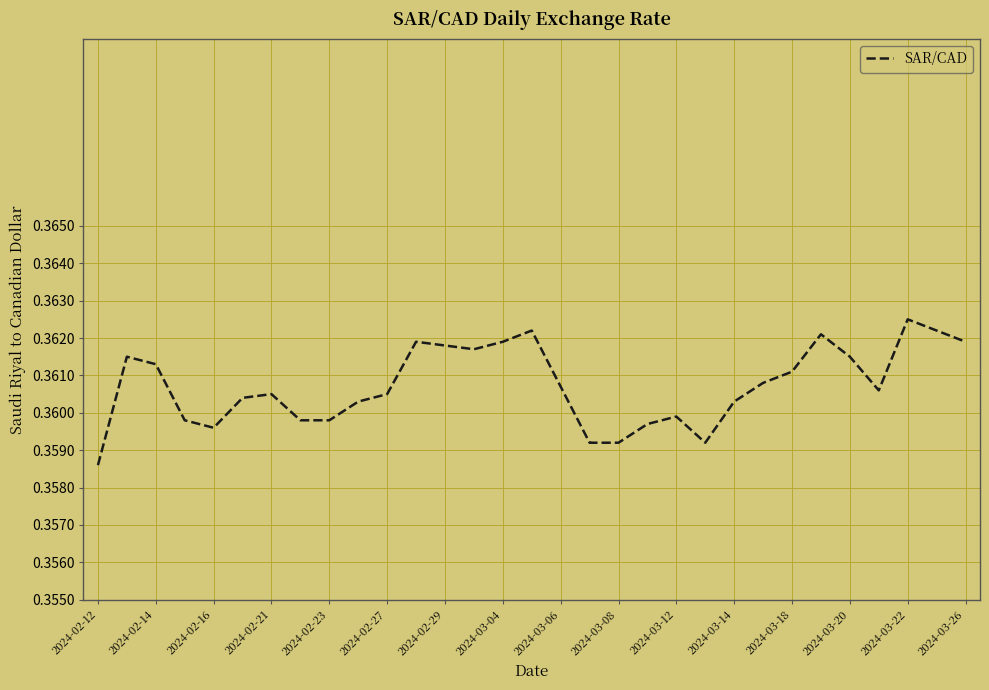

At which category does the chart reach its peak across all series?

2024-03-22